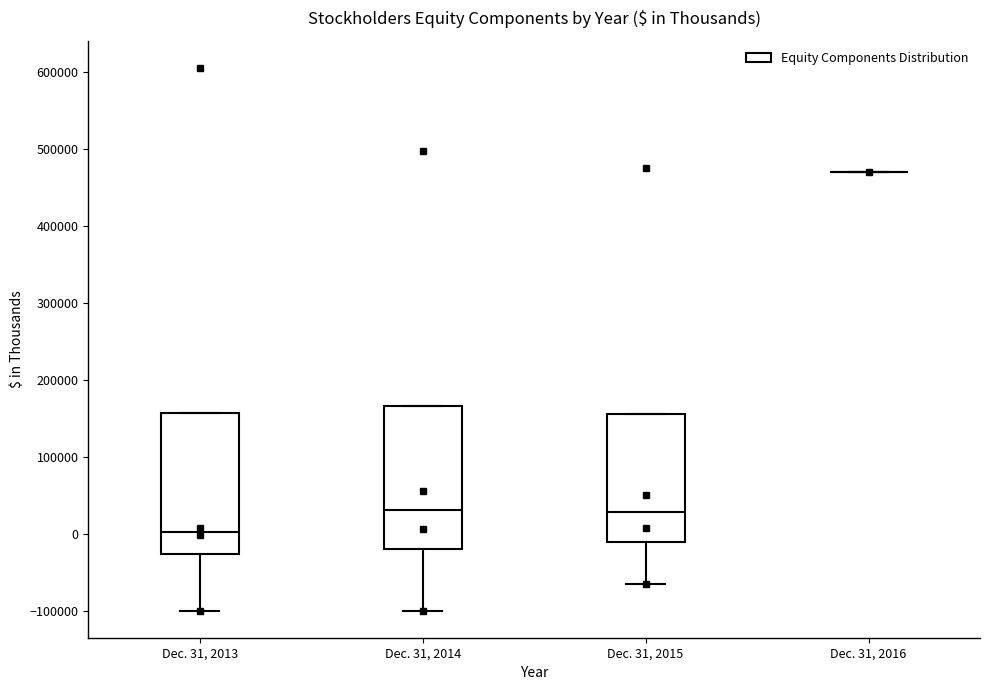

Reading left to right, transcribe this box plot: for each box, give where its median line is, the range the box spans, and where its two whiskers end, as read against the y-axis. The values are not printed on the chart, so give them approximately, as read against the axis.

Dec. 31, 2013: median 0, box -30000 to 160000, whiskers -100000 to 160000
Dec. 31, 2014: median 30000, box -20000 to 170000, whiskers -100000 to 170000
Dec. 31, 2015: median 30000, box -10000 to 160000, whiskers -70000 to 160000
Dec. 31, 2016: box collapsed to a line at 470000, whiskers 470000 to 470000